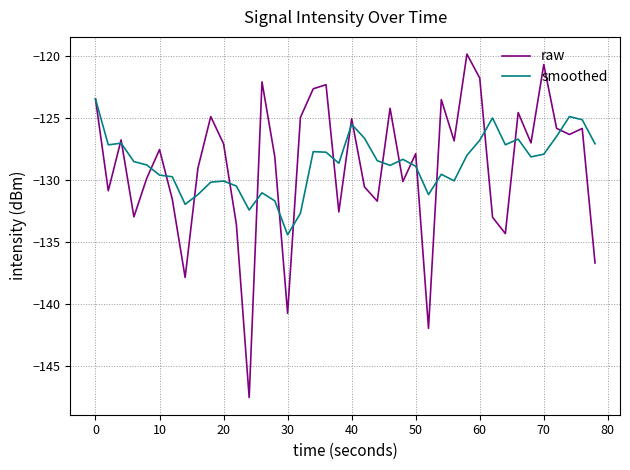

After their last crossing, which series has the higher values: smoothed or raw?

smoothed